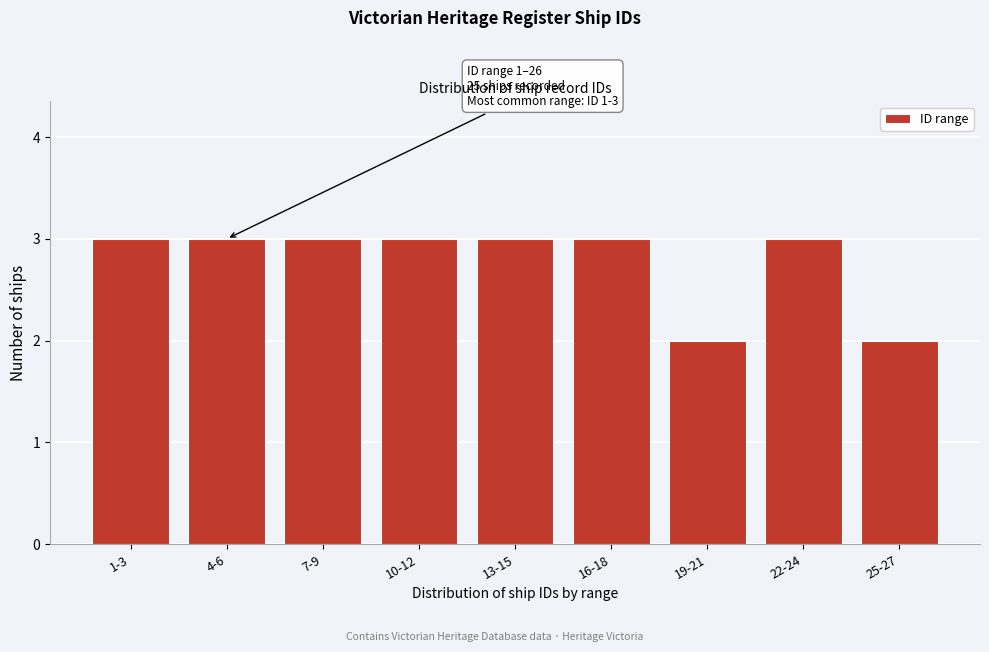

Reading left to right, extract all data points from this chart.

1-3=3	4-6=3	7-9=3	10-12=3	13-15=3	16-18=3	19-21=2	22-24=3	25-27=2